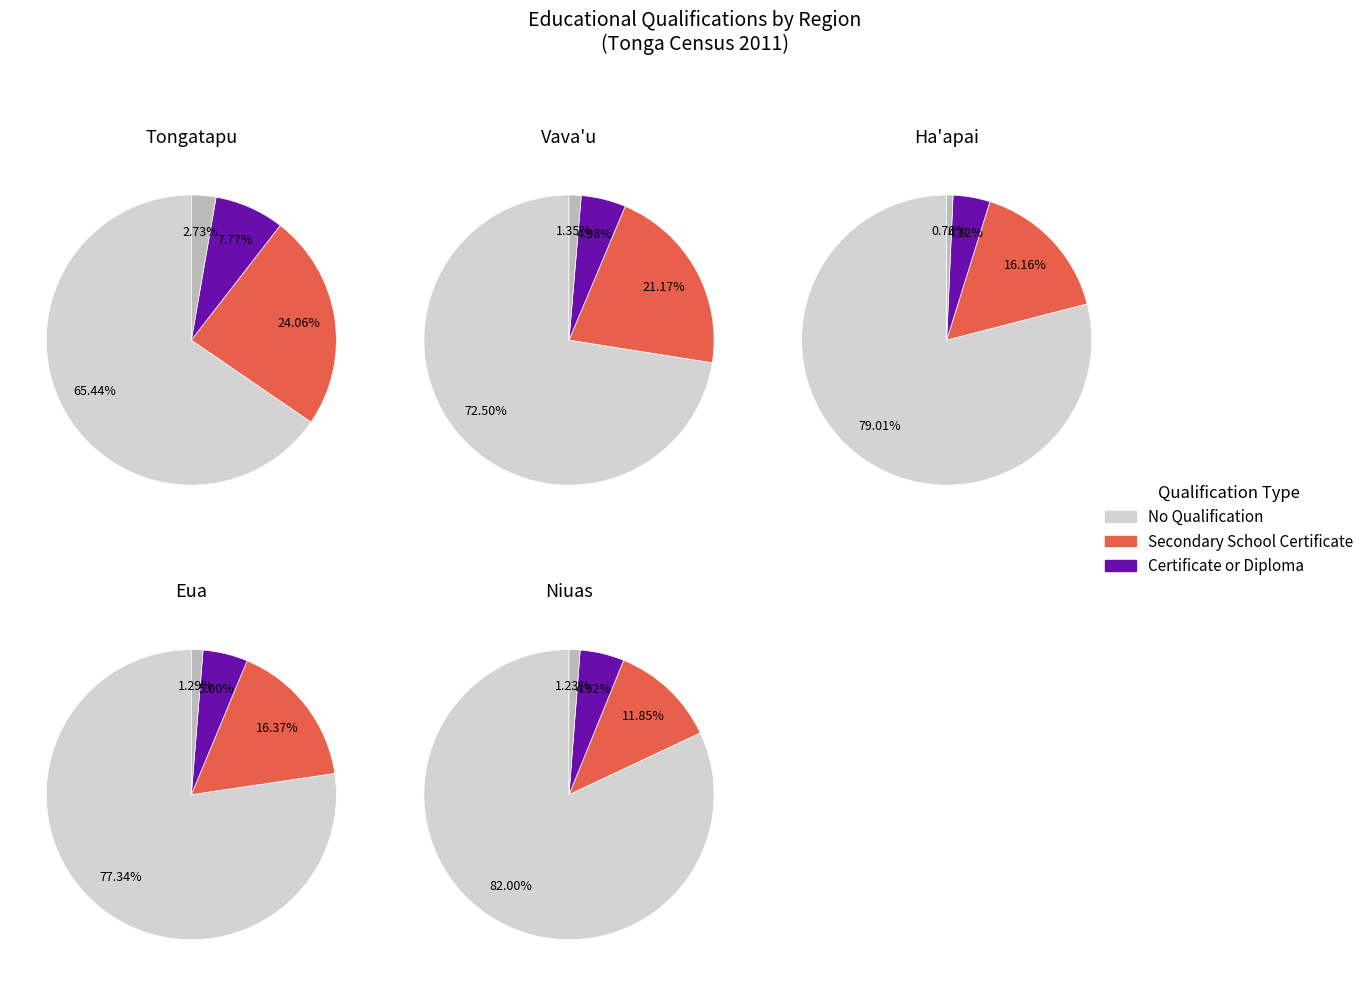

Is it true that 1 is 25% of the pie?

False